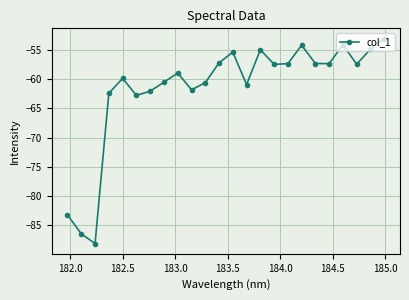

How many points are higher than both their immediate neighbors (excluding endpoints)?

6